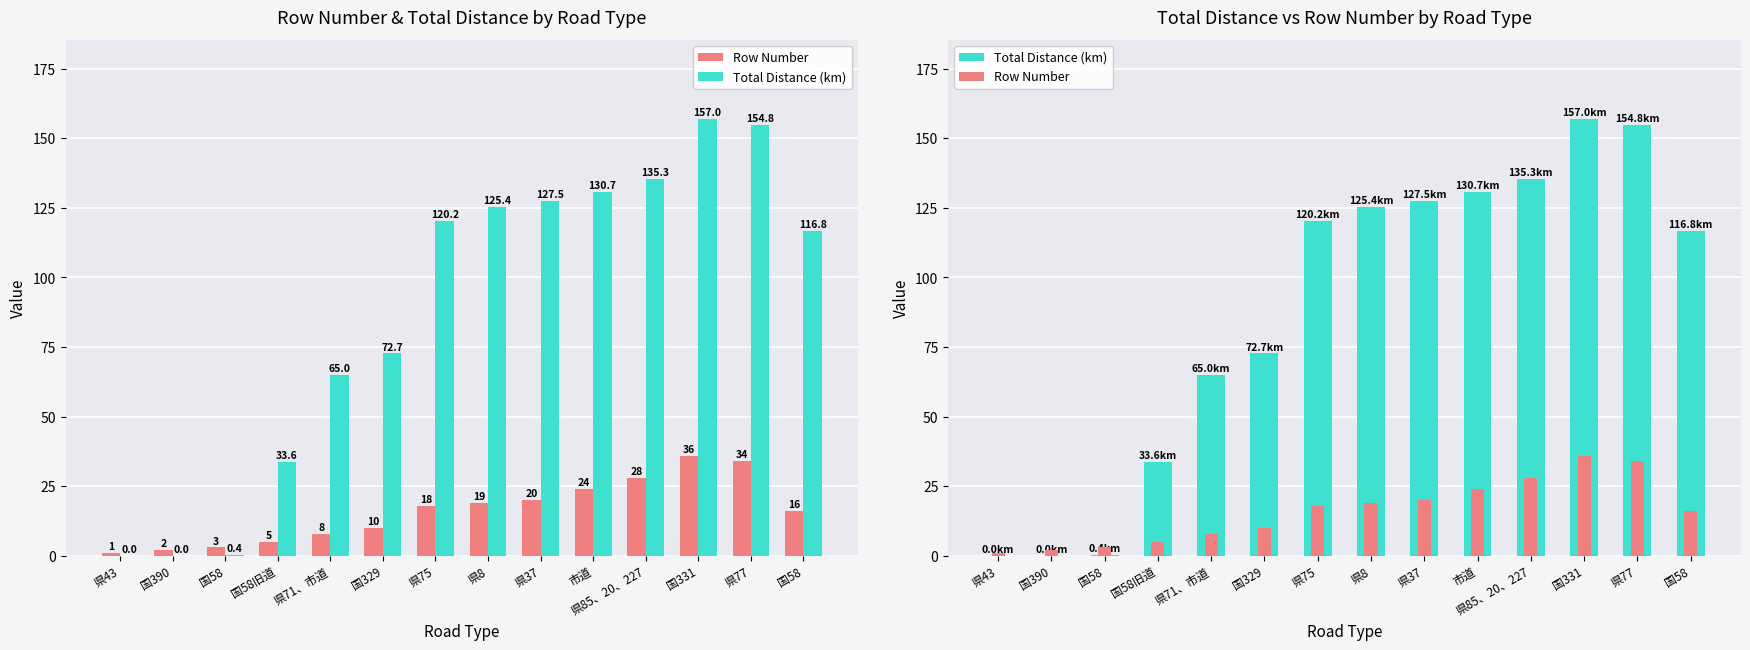

Between 県37 and 県75, which is larger?

県37